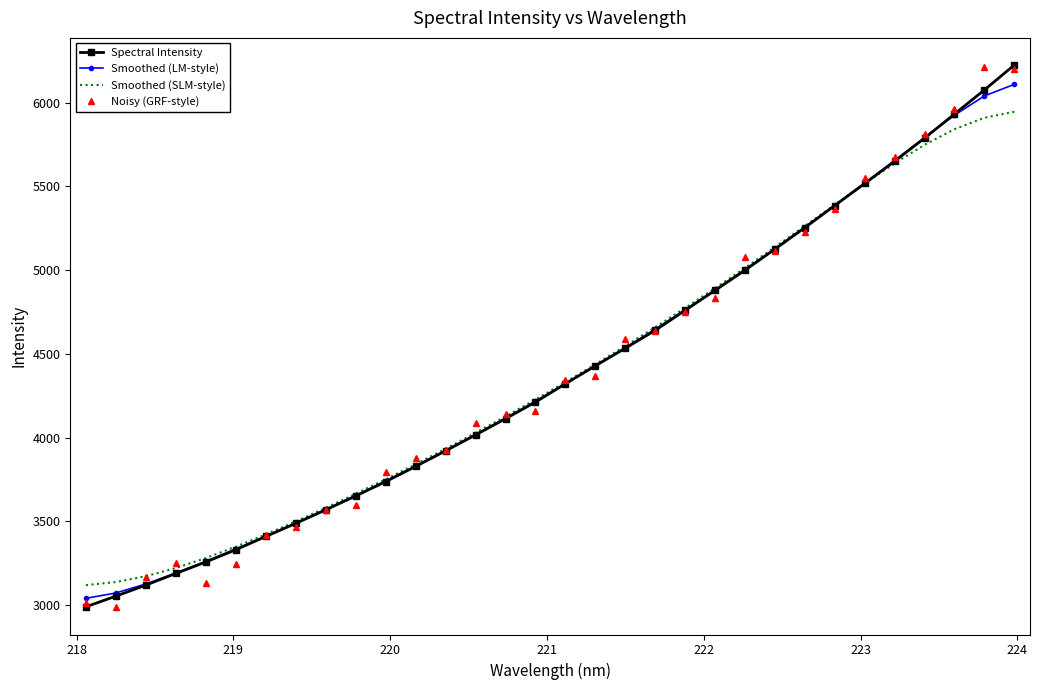

What is the highest value of the Spectral Intensity series?

6224.6